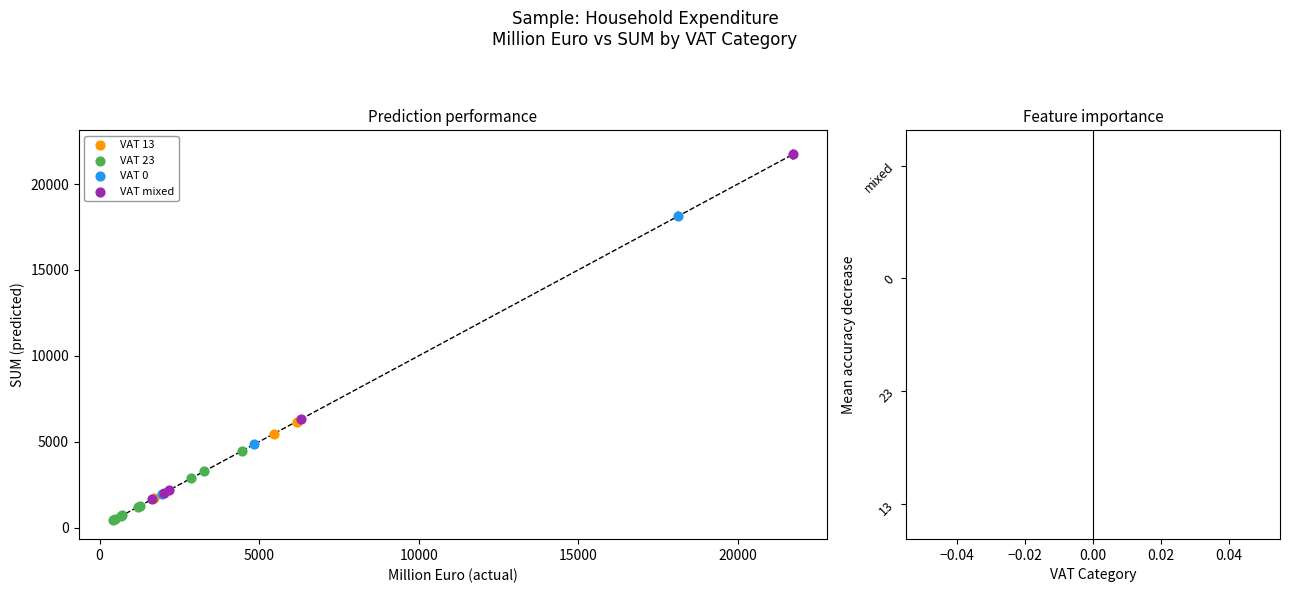

Which series contains the lowest Y value?

VAT 23